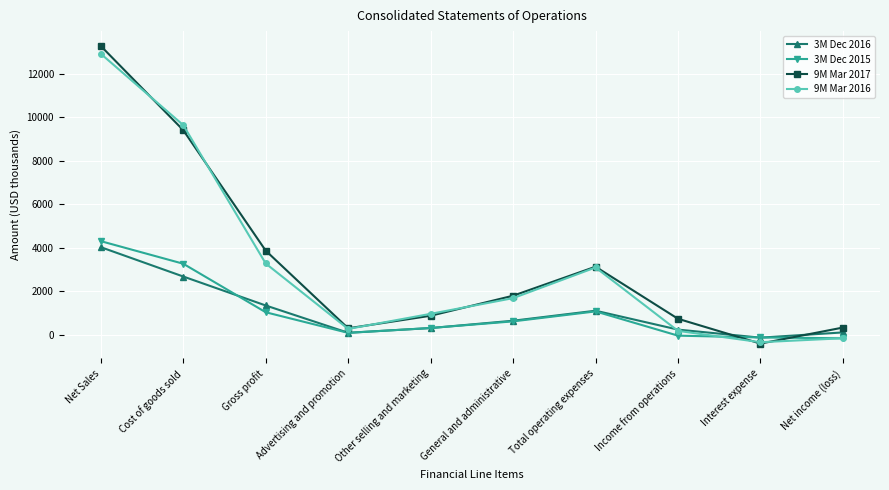

What is the label of the 7th point from the right?

Advertising and promotion